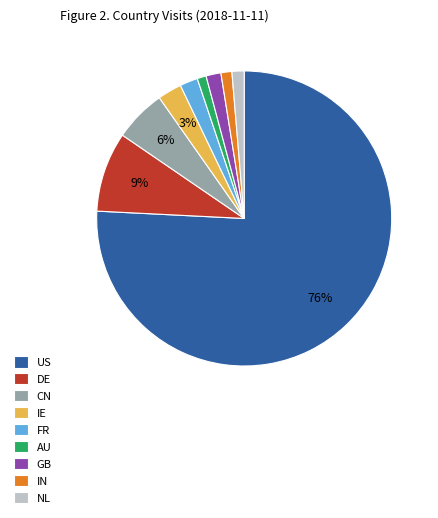

To the nearest percent, what is the combined percentage of FR and GB?

4%